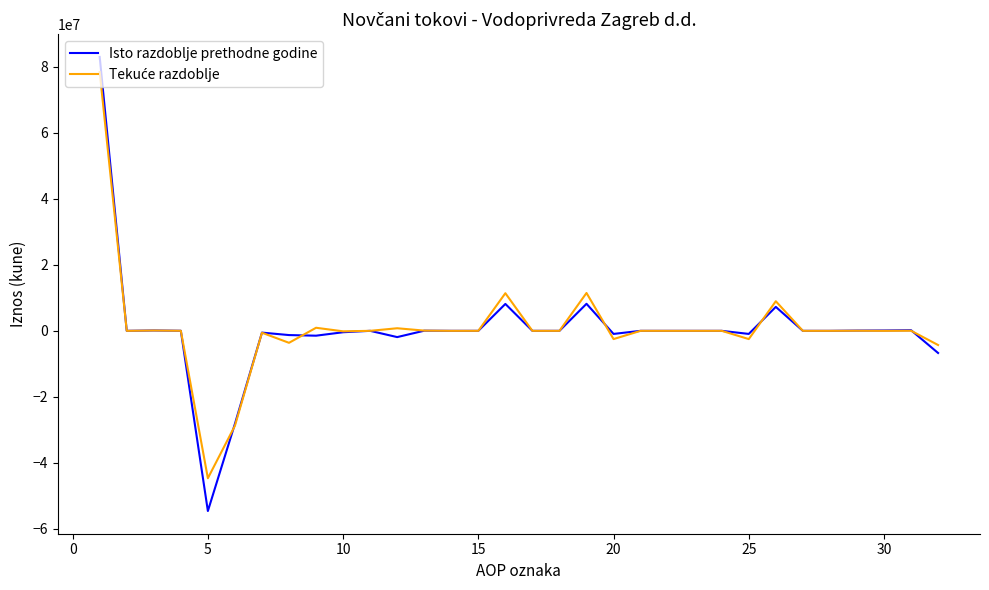

Which series has the largest range (max minus min)?

Isto razdoblje prethodne godine